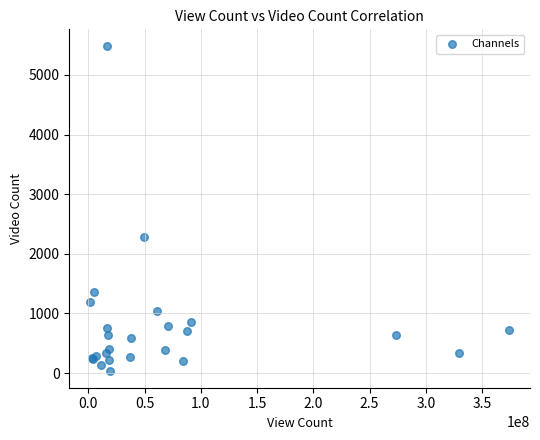

What Y value in the scatter plot is closest to 2759?

2288